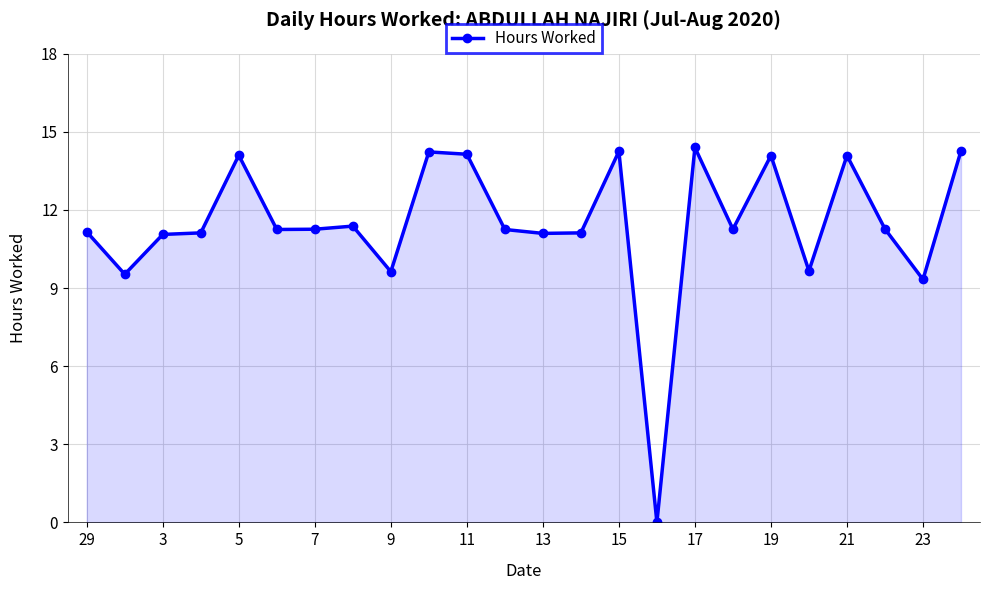

What is the difference between the maximum and minimum values?

14.4